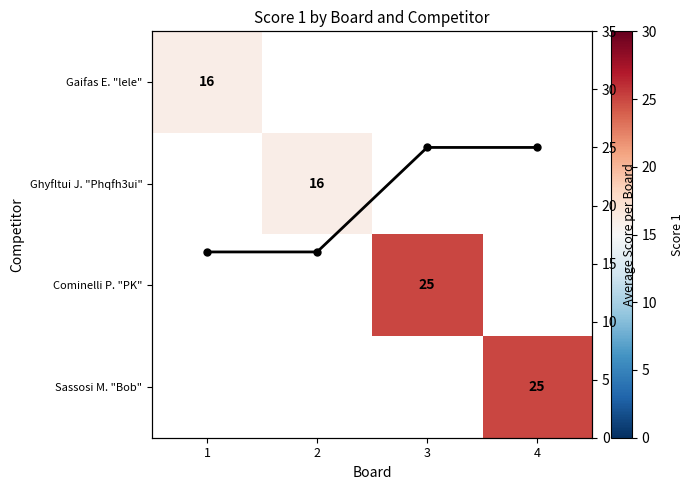

Rank the categories by Gaifas E. "lele" value from lowest to highest.

1, 2, 3, 4